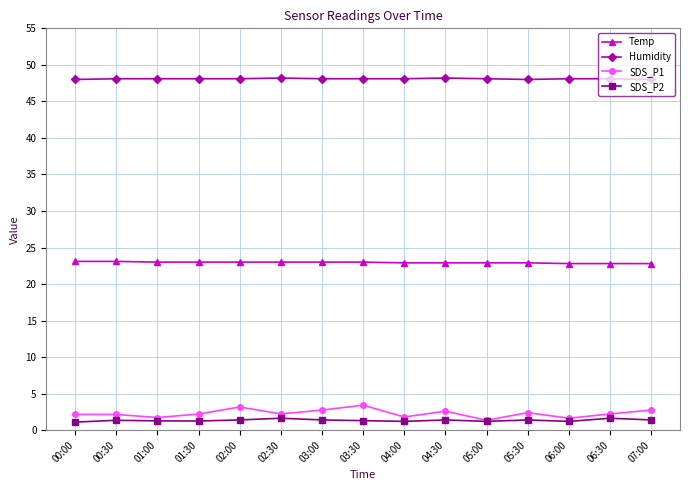

True or false: Humidity and SDS_P2 cross at least once.

False